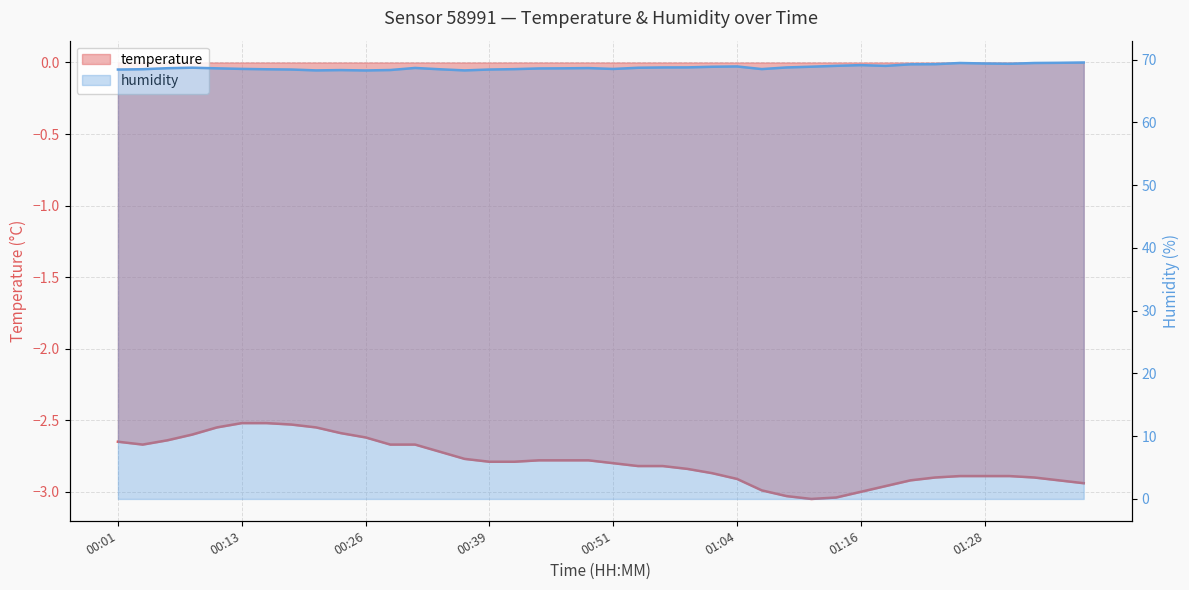

What is the label of the 22nd point from the left?

00:53